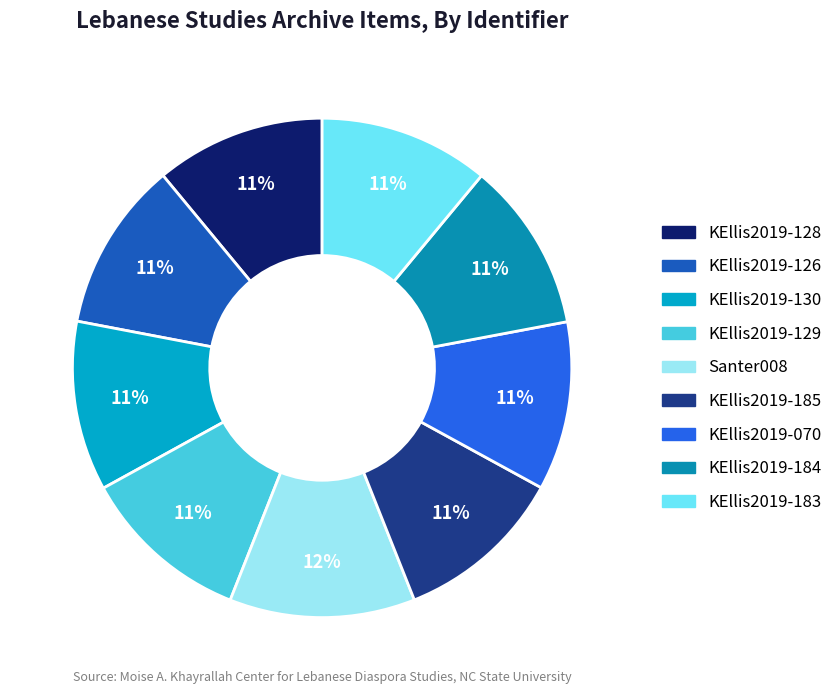

What is the total percentage of KEllis2019-129 and KEllis2019-185?

22.0%